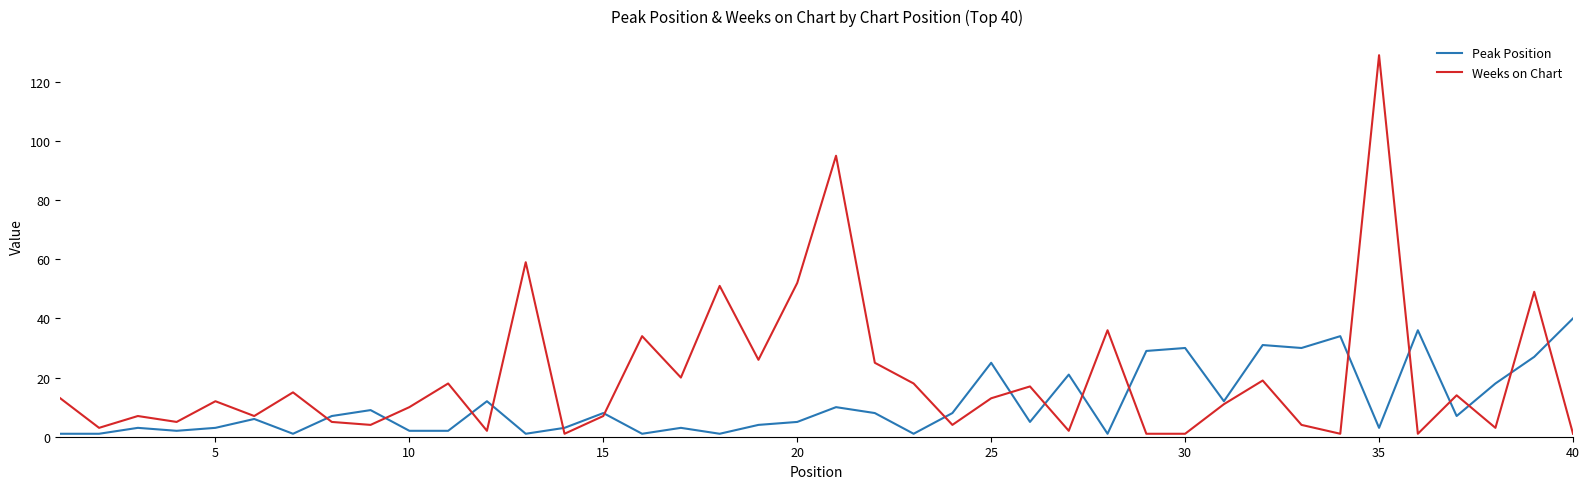

How many categories are shown in the chart?

40